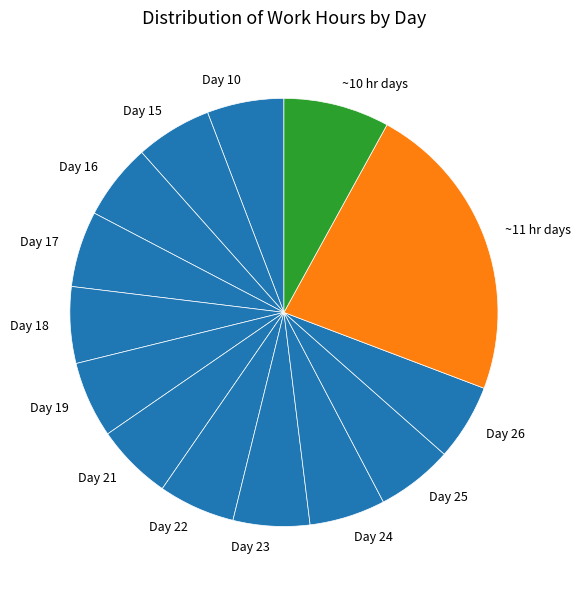

How many slices are in this pie chart?

14